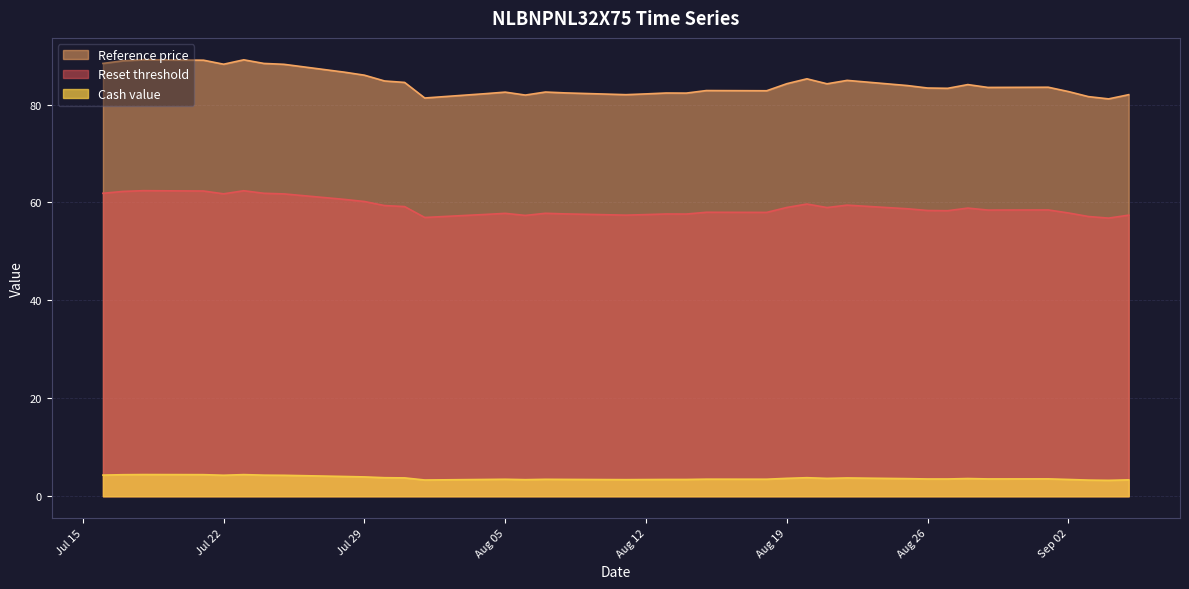

The Cash value series shows 3.4 at 2025-08-13. True or false?

True